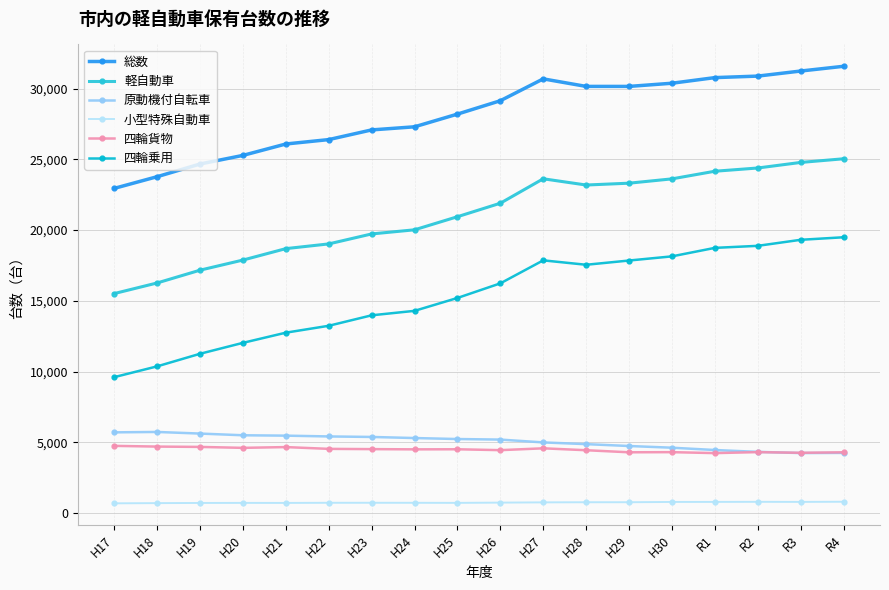

True or false: 四輪乗用 has more than 1 points higher than both neighbors.

False